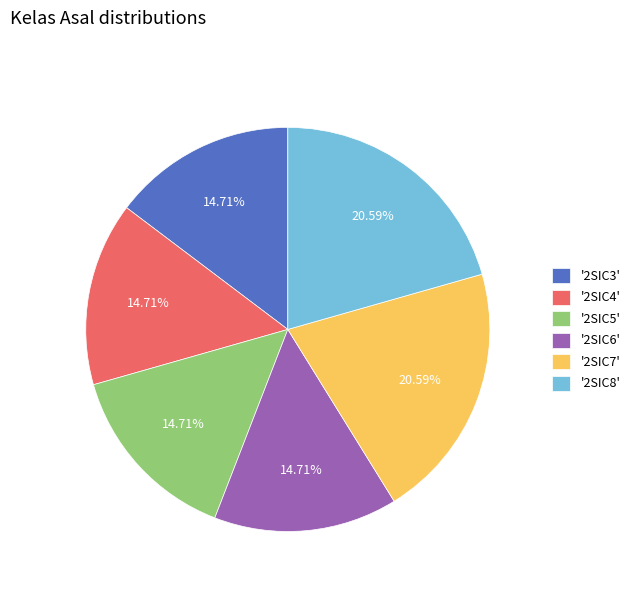

Approximately how many times larger is the value at '2SIC5' compared to '2SIC3'?

1.0